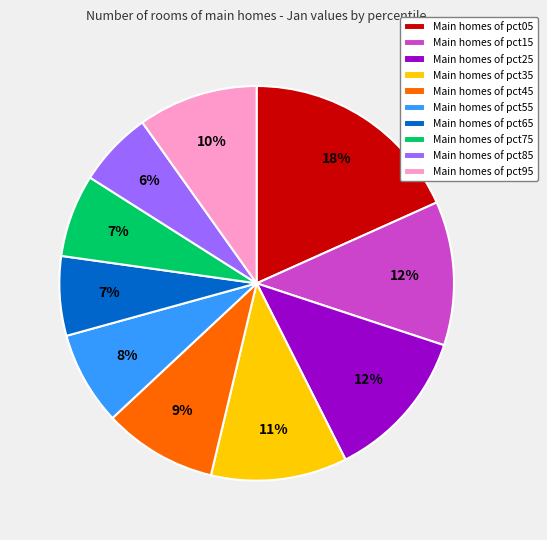

Is there any slice that represents more than half of the pie?

No